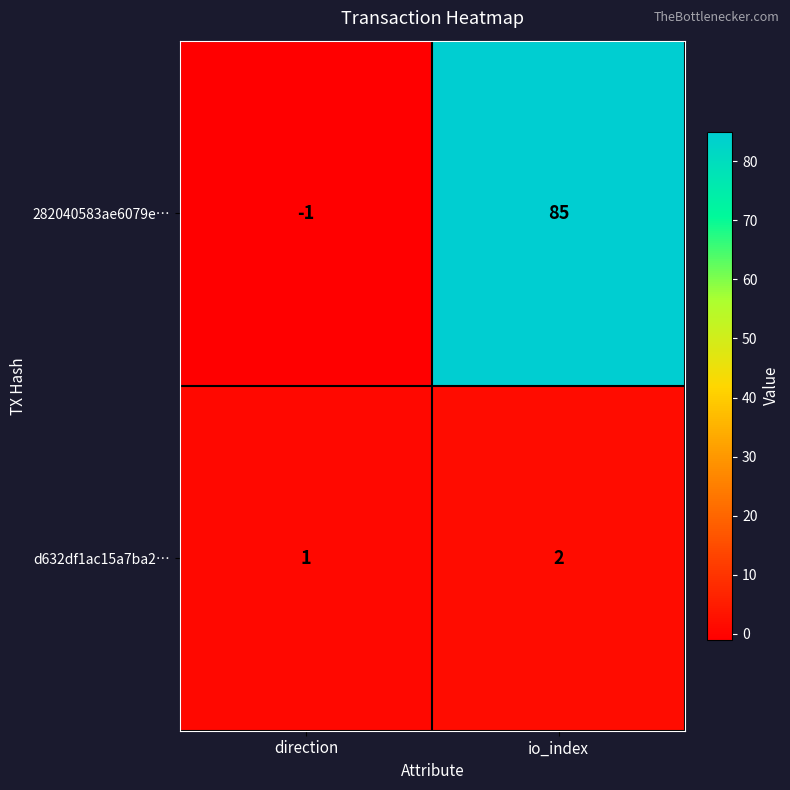

Reading left to right, transcribe all the data shown in this chart.

282040583ae6079e…: -1	85
d632df1ac15a7ba2…: 1	2